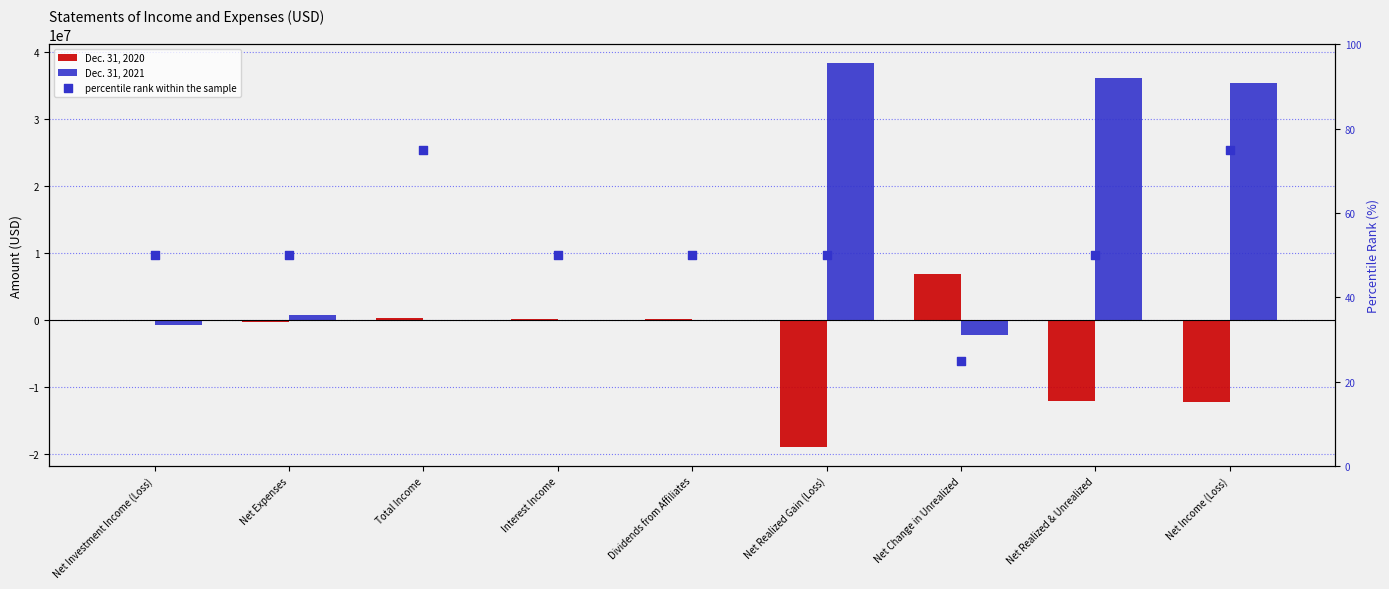

Is the value of percentile rank within the sample at Net Realized Gain (Loss) greater than the value of Dec. 31, 2020 at Dividends from Affiliates?

No